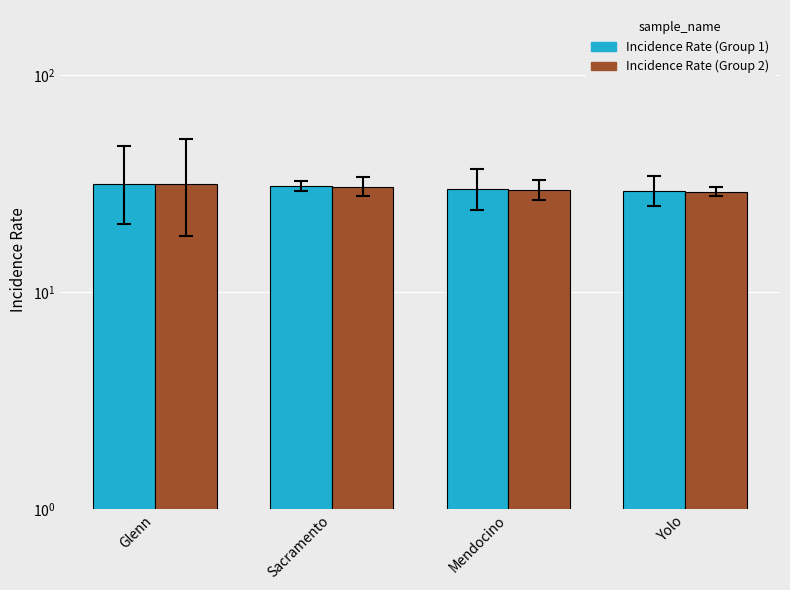

Reading left to right, what are all the values shown in this chart?

Incidence Rate (Group 1): Glenn=31.7	Sacramento=30.9	Mendocino=29.8	Yolo=29.3
Incidence Rate (Group 2): Glenn=31.4	Sacramento=30.7	Mendocino=29.6	Yolo=29.1